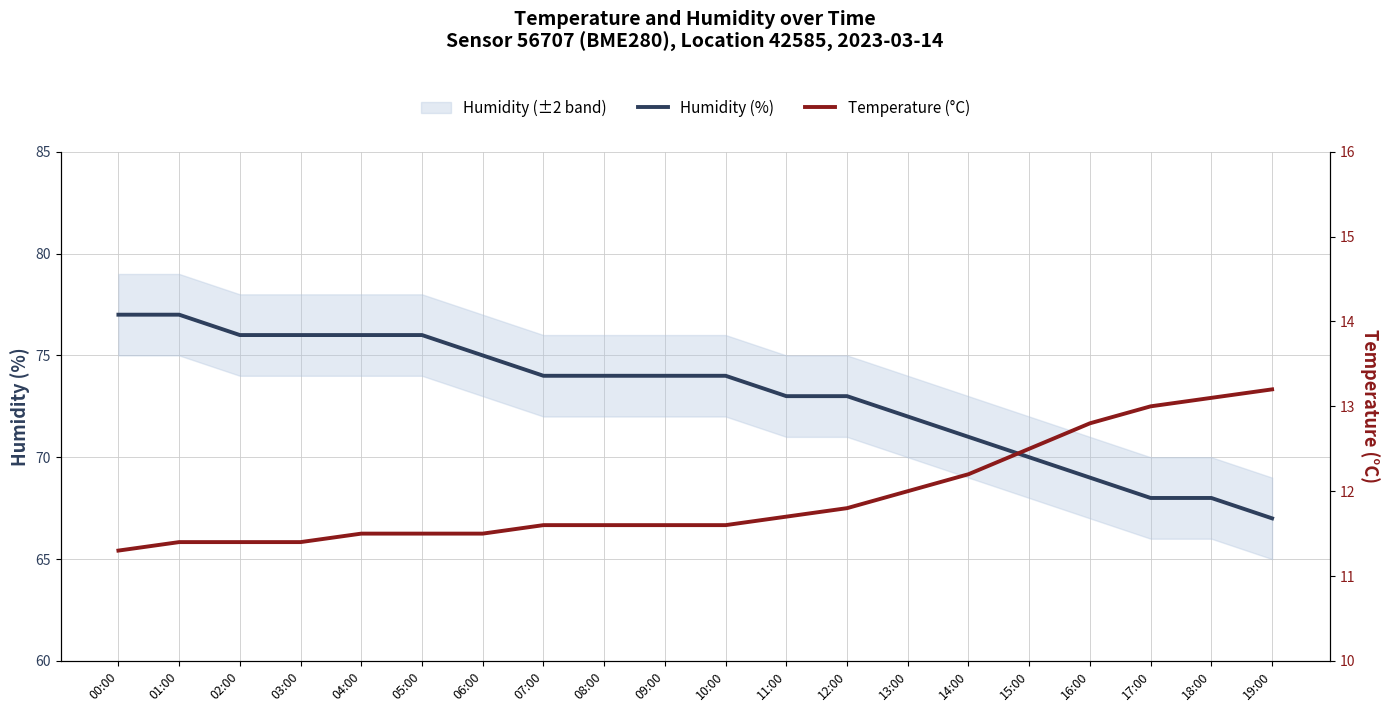

How many lines are shown in the chart?

2